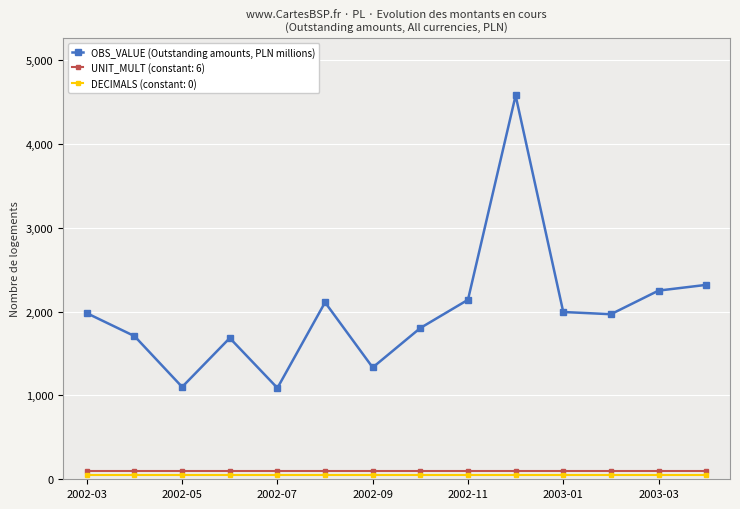

Which series has the largest range (max minus min)?

OBS_VALUE (Outstanding amounts, PLN millions)